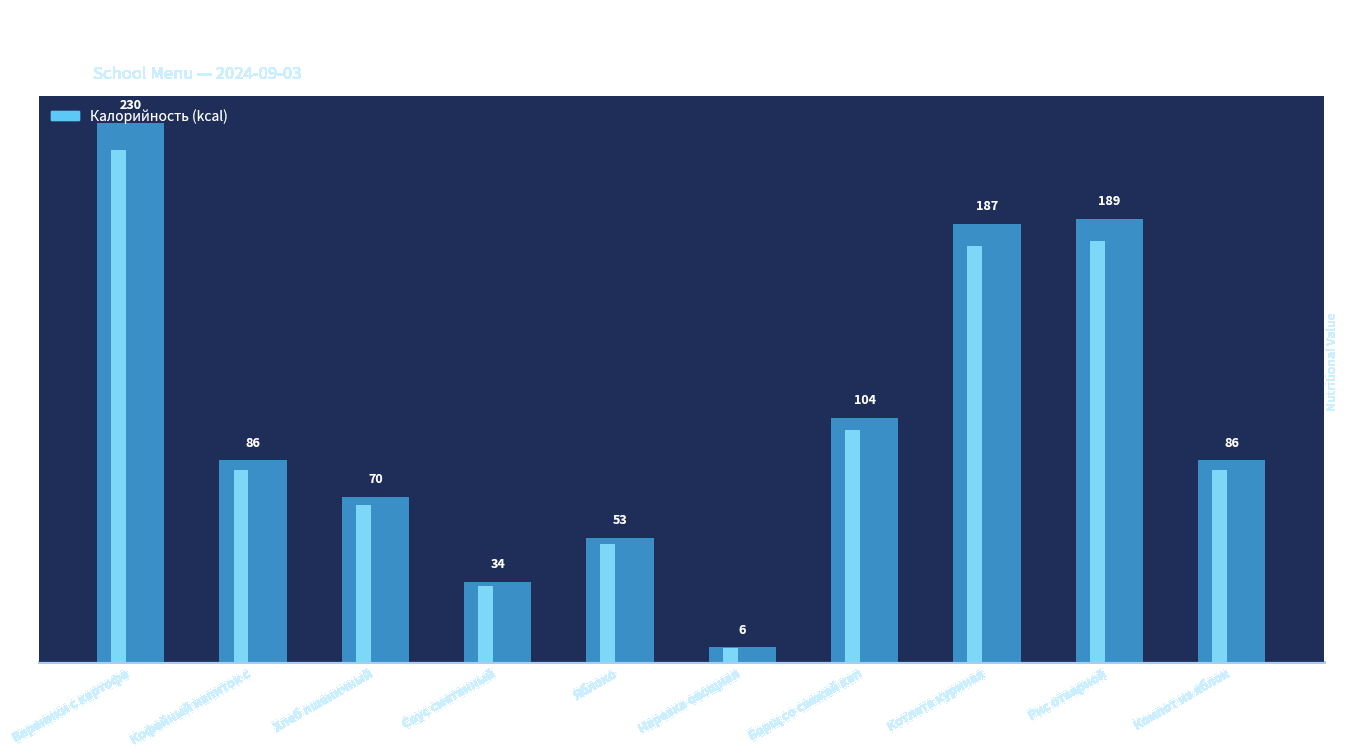

At how many categories does at least one series exceed 74?

6